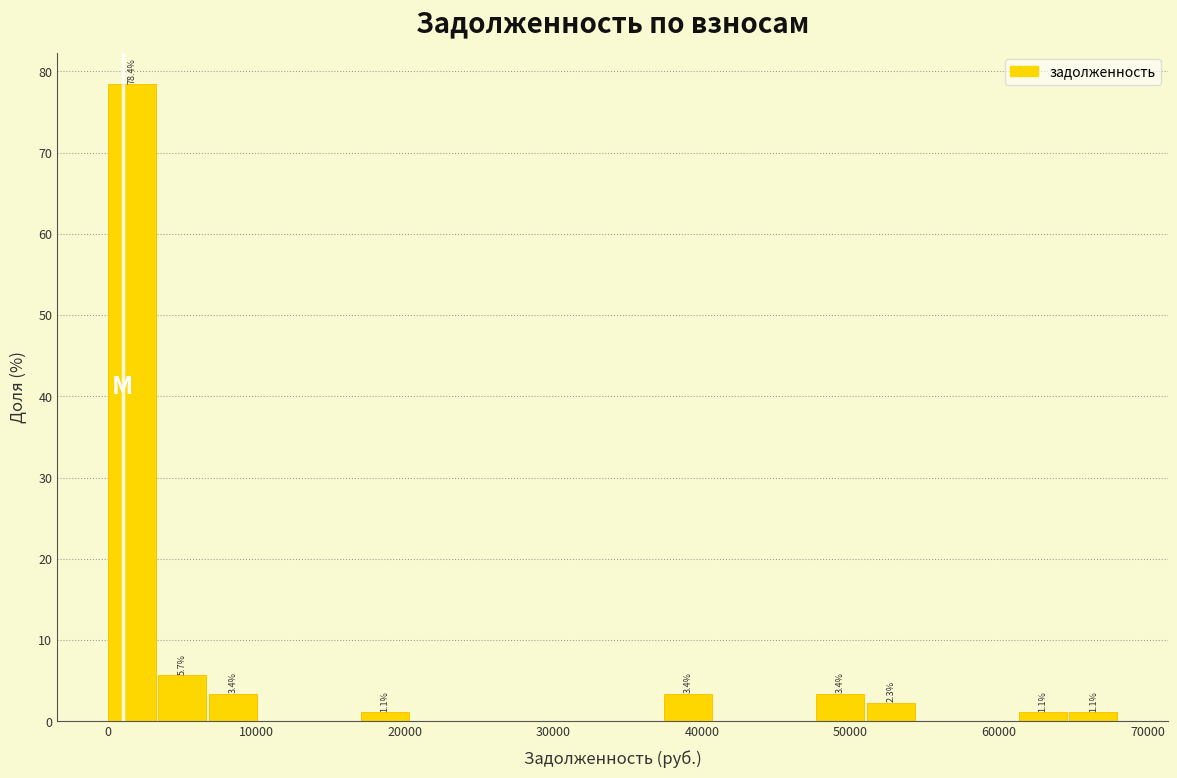

Around what value on the x-axis is the tallest bar? Give the approximate position of its centre, as read against the axis.

2000